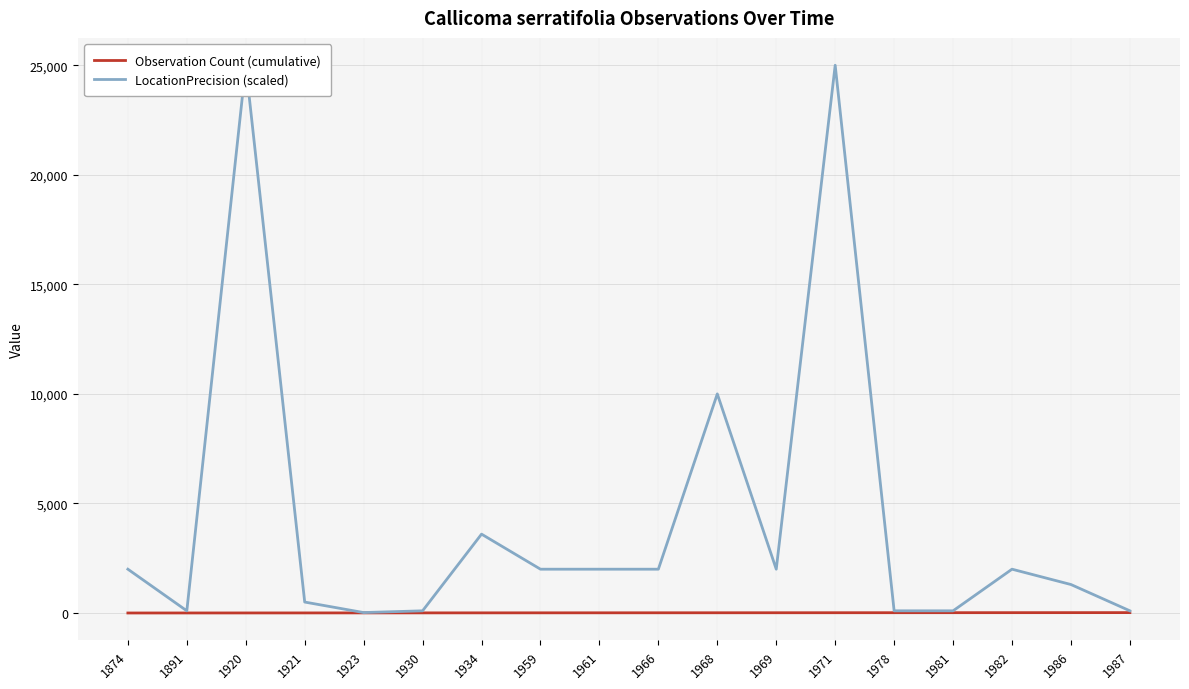

Which series has the largest range (max minus min)?

LocationPrecision (scaled)